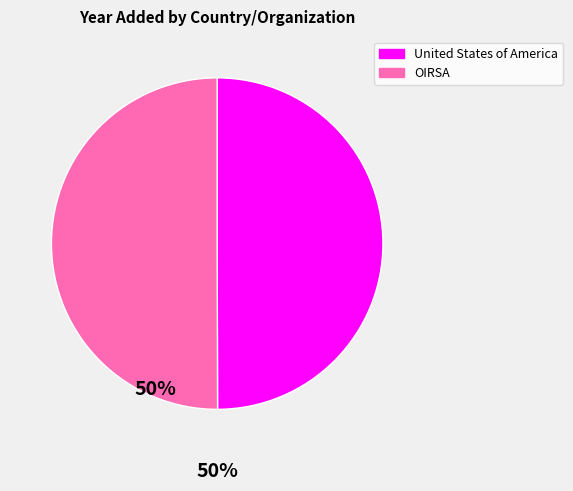

How many segments does this pie chart have?

2